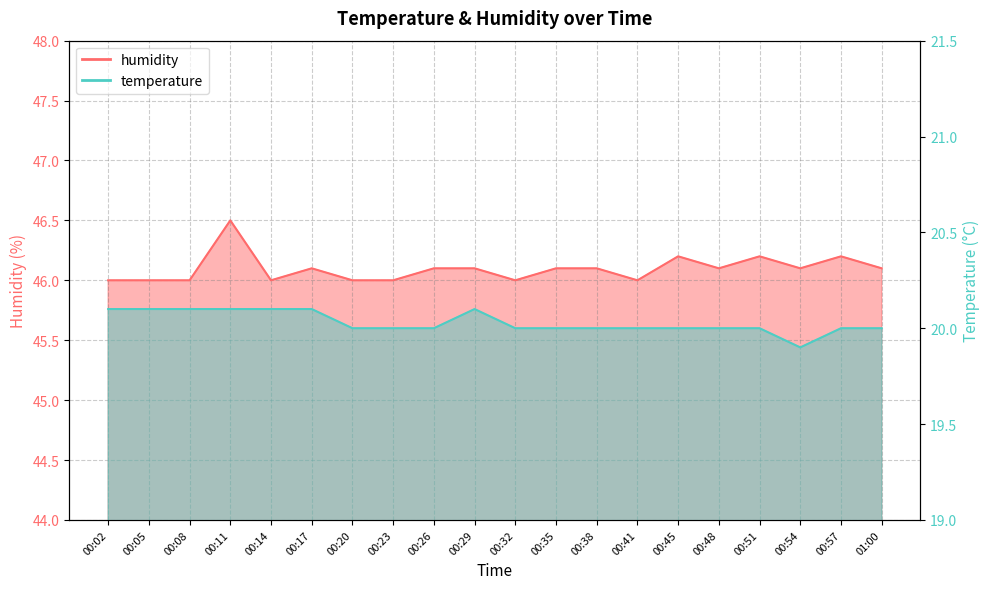

Rank the series at 00:41 from highest to lowest value.

humidity, temperature